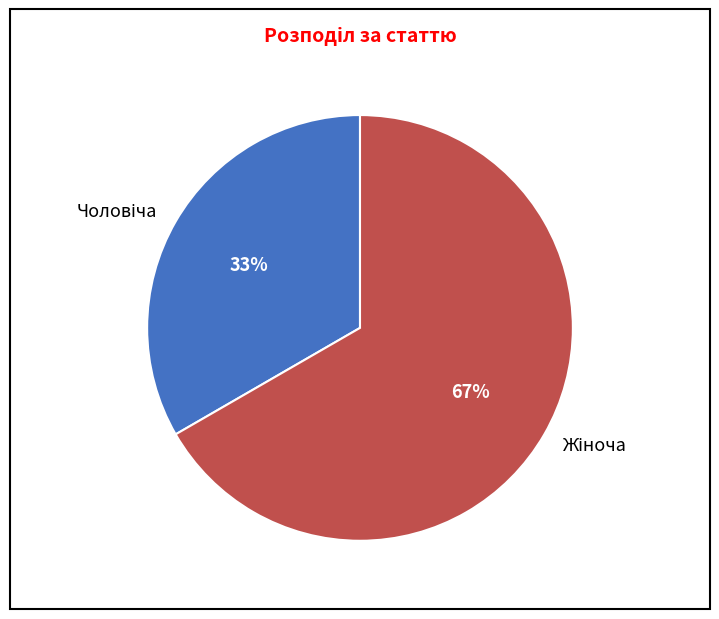

Is there a majority slice in this chart?

Yes